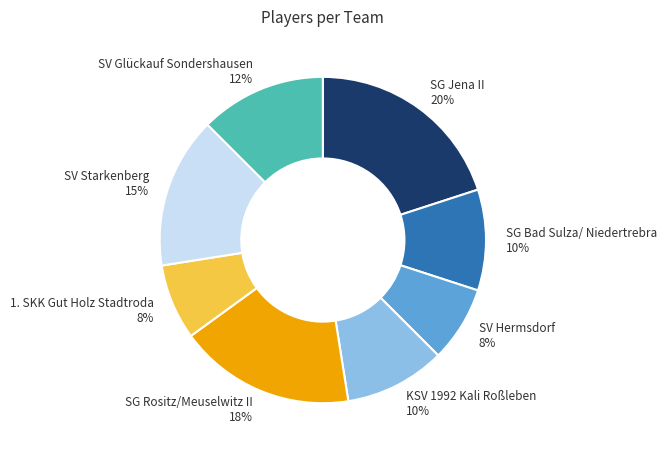

Combined, do KSV 1992 Kali Roßleben 10% and SV Starkenberg 15% account for over 50%?

No